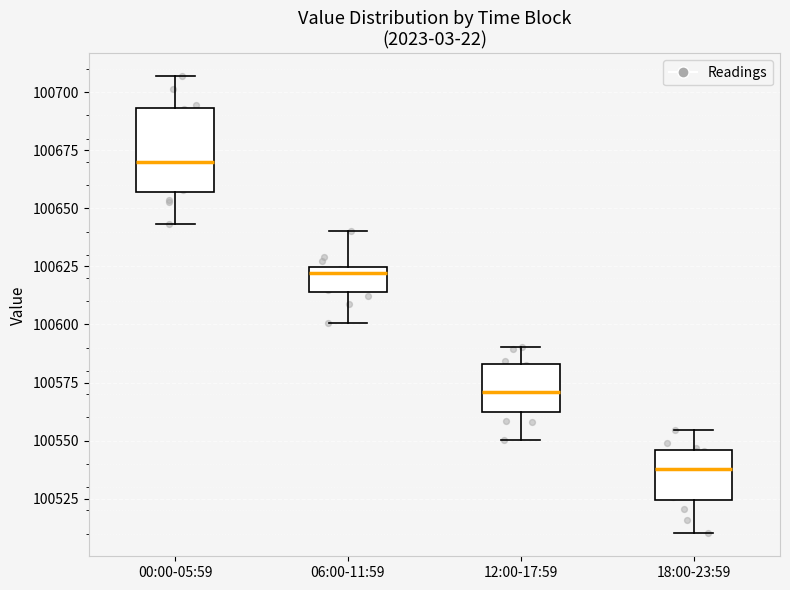

Which box has the lowest median line?

18:00-23:59